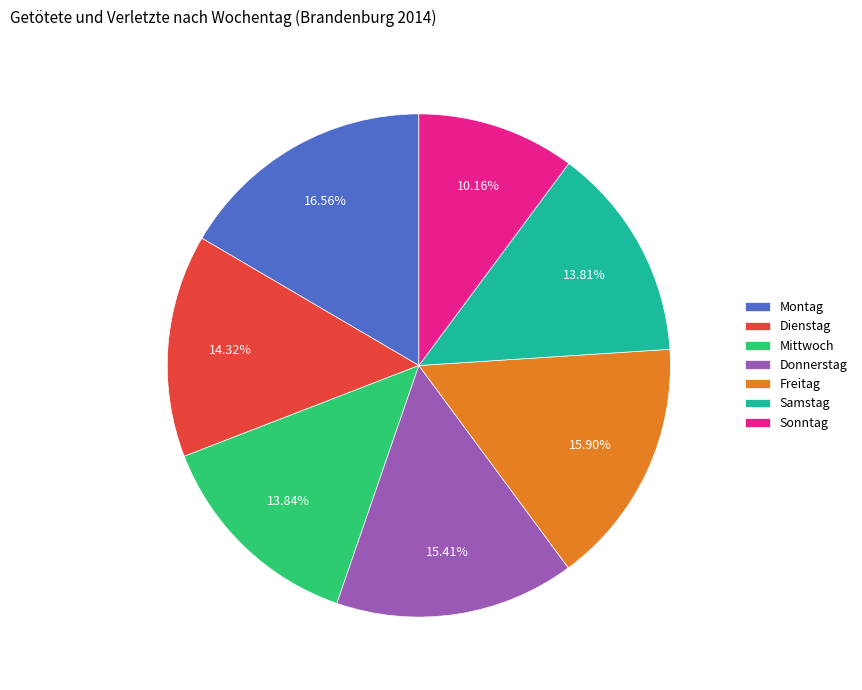

What is the smallest slice in the pie chart?

Sonntag